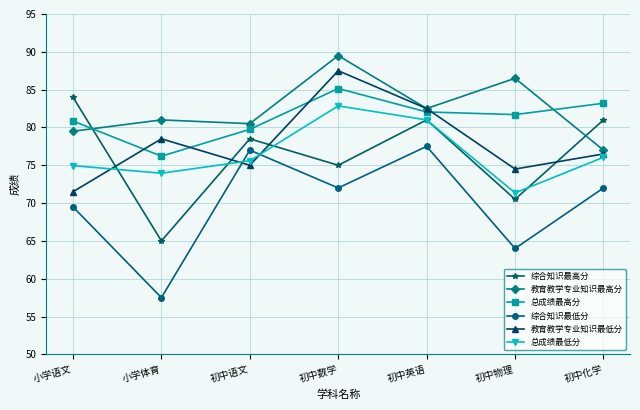

Count the number of data series in this chart.

6